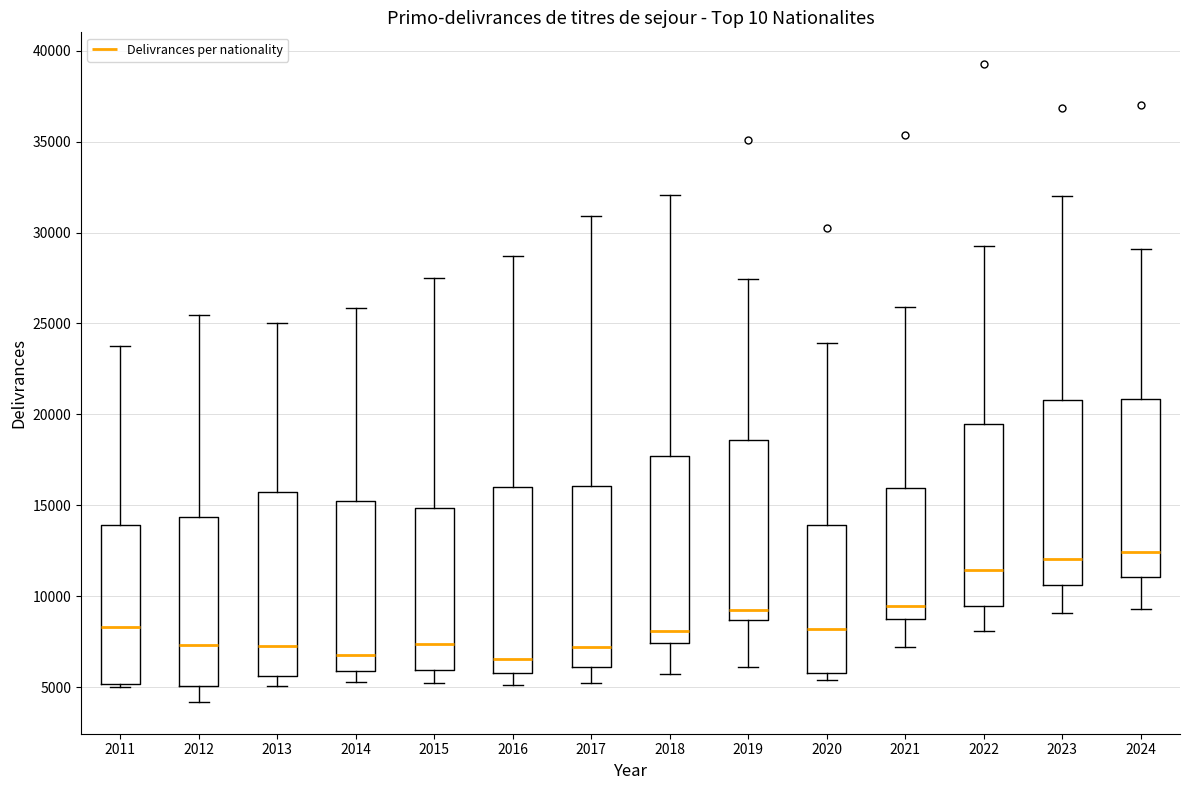

Where does the upper whisker of the box at x = 2023 end on the y-axis? The values are not printed on the chart, so give them approximately, as read against the axis.

32000